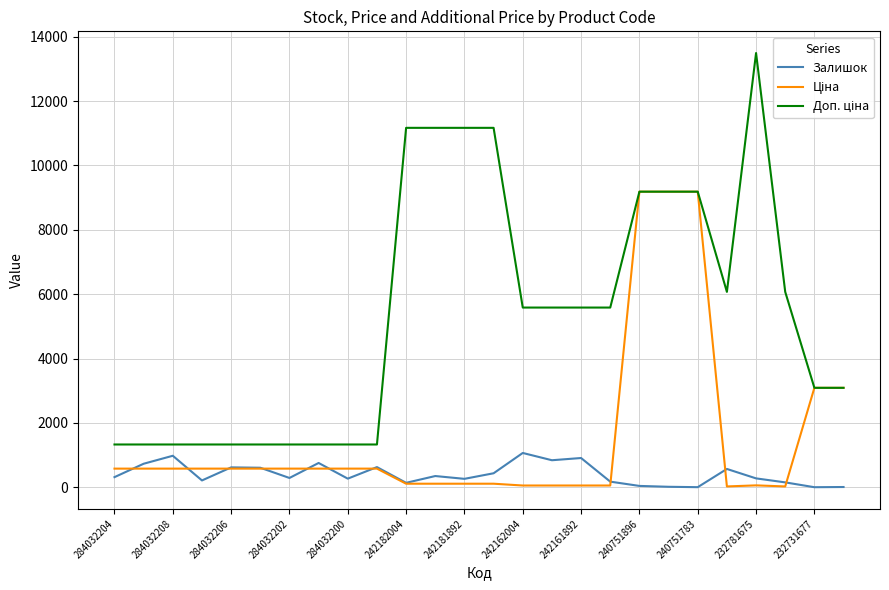

What is the maximum value for Залишок?

1067.0